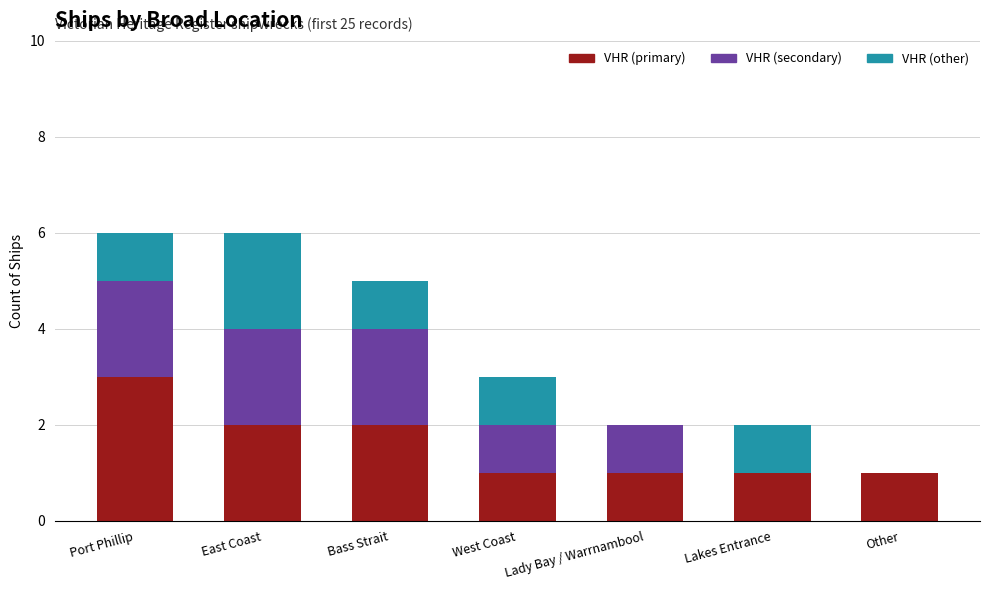

What is the maximum value for VHR (primary)?

3